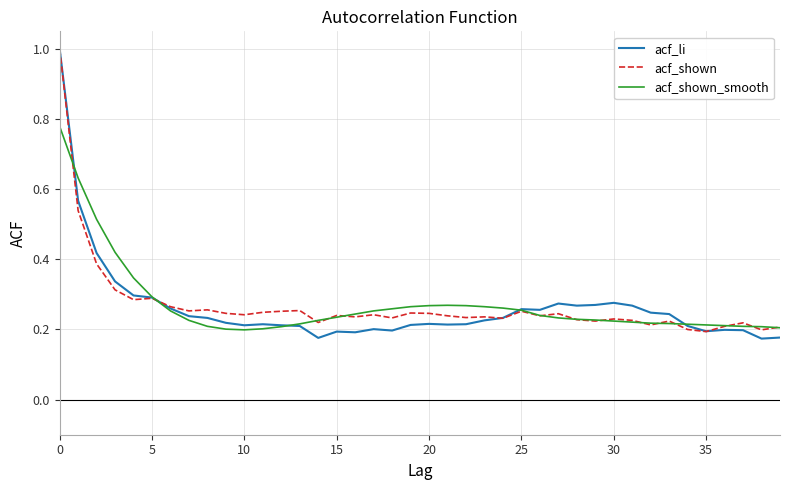

What is the maximum value shown in the chart?

1.0